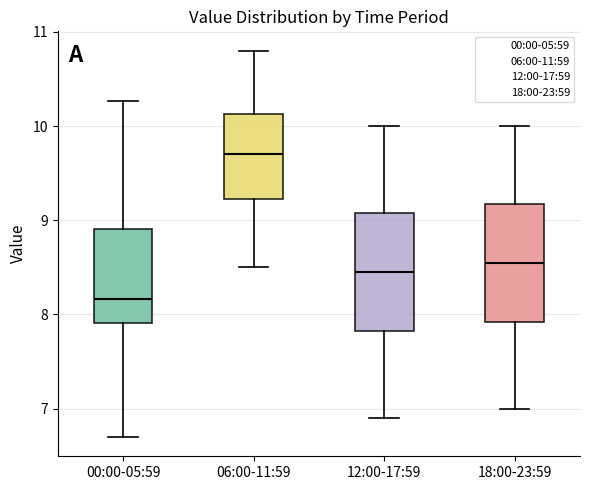

Reading left to right, read every box against the y-axis: the position of its median line, the range the box covers, and the ends of its whiskers. The values are not printed on the chart, so give them approximately, as read against the axis.

00:00-05:59: median 8.2, box 7.9 to 8.9, whiskers 6.7 to 10.3
06:00-11:59: median 9.7, box 9.2 to 10.1, whiskers 8.5 to 10.8
12:00-17:59: median 8.5, box 7.8 to 9.1, whiskers 6.9 to 10.0
18:00-23:59: median 8.6, box 7.9 to 9.2, whiskers 7.0 to 10.0